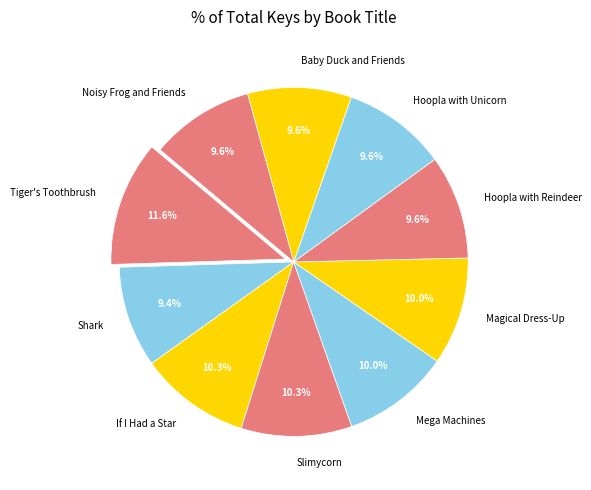

Which category has the biggest portion of the pie?

Tiger's Toothbrush